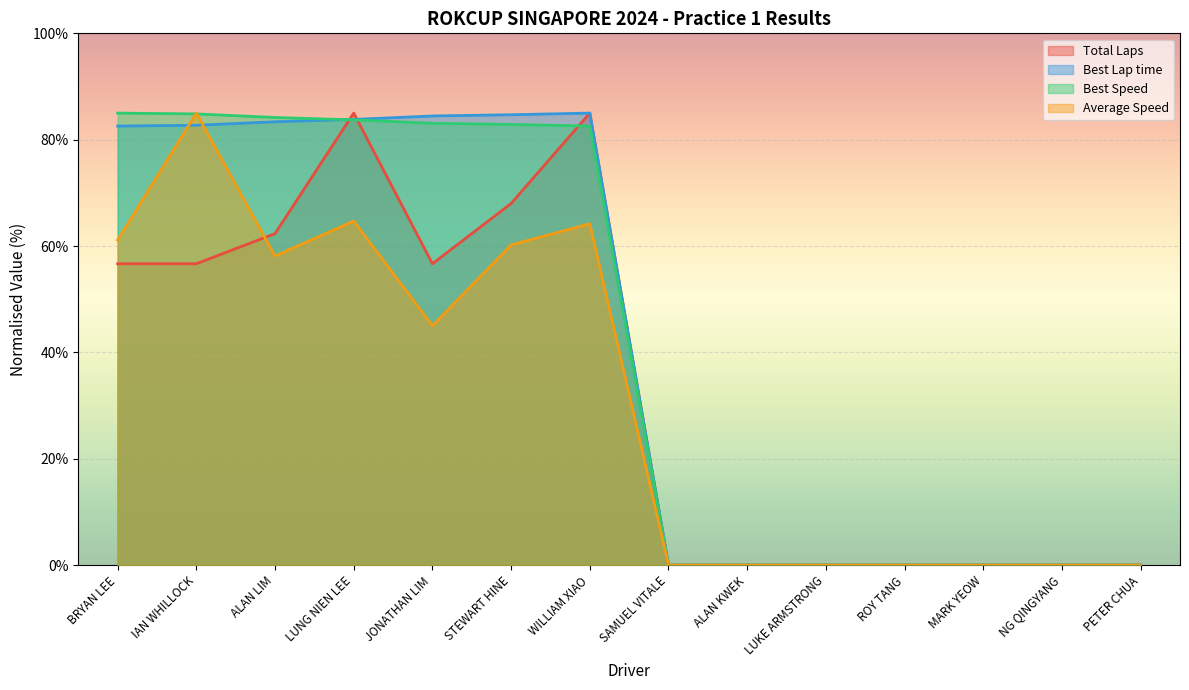

What is the difference between the highest and lowest values at JONATHAN LIM?

39.5